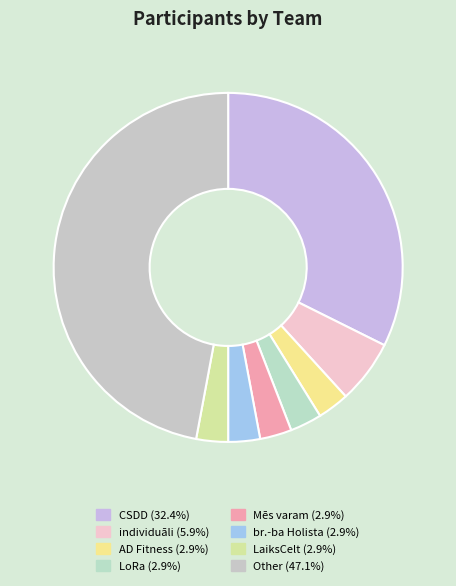

Rank the categories by value from highest to lowest.

Other, CSDD, individuāli, AD Fitness, LoRa, Mēs varam, br.-ba Holista, LaiksCelt